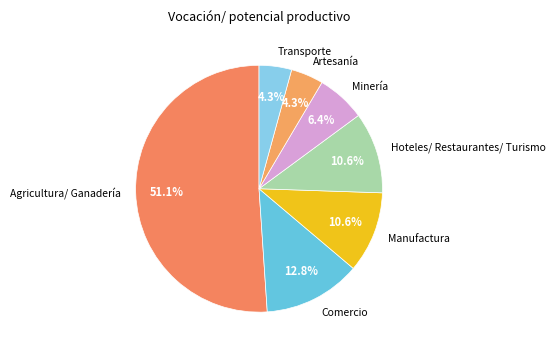

True or false: Agricultura/ Ganadería accounts for 59% of the total.

False